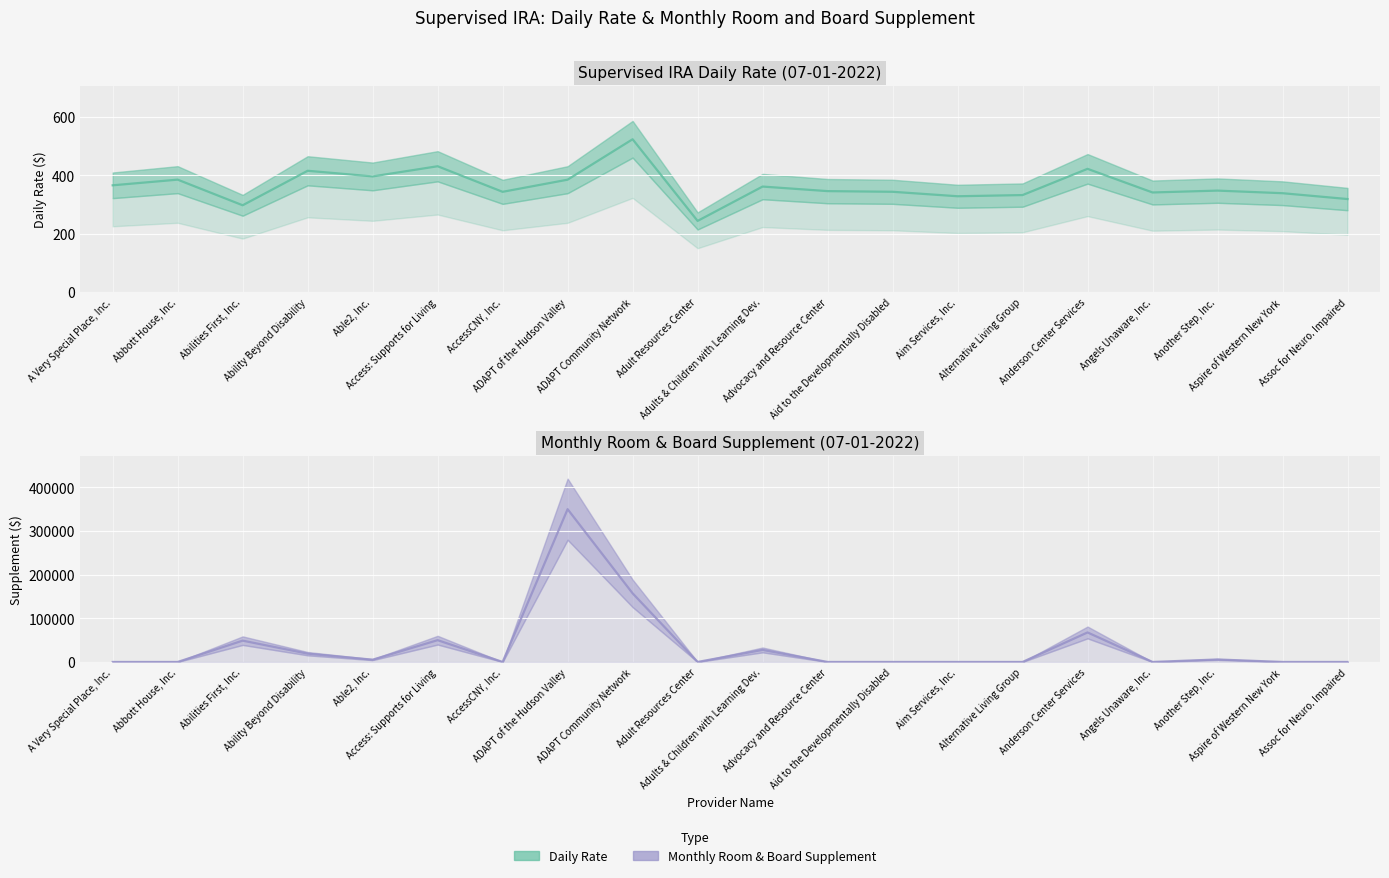

Where is the first local maximum for Monthly Room & Board Supplement?

Abilities First, Inc.